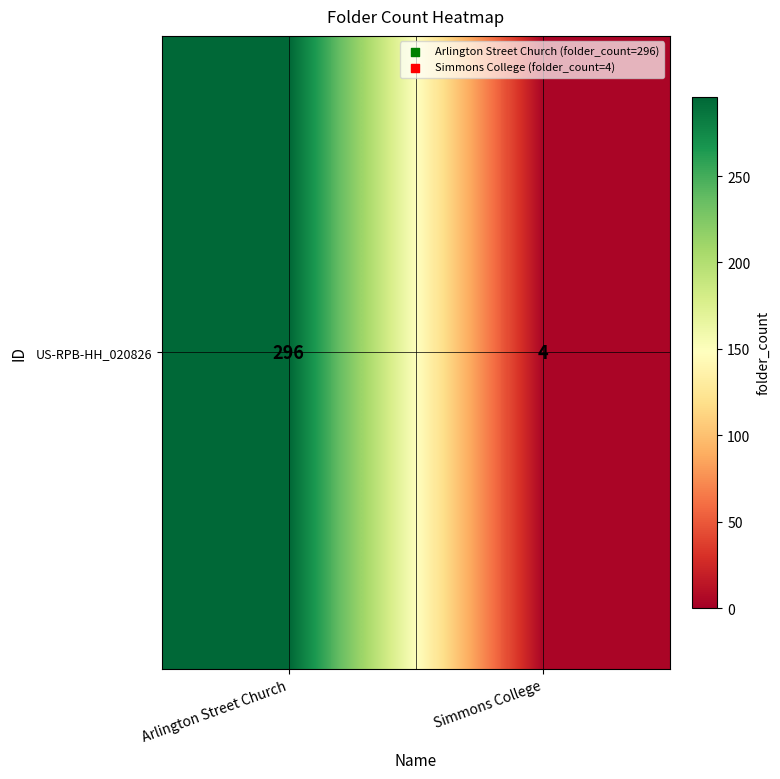

Which has a higher value, Simmons College or Arlington Street Church?

Arlington Street Church